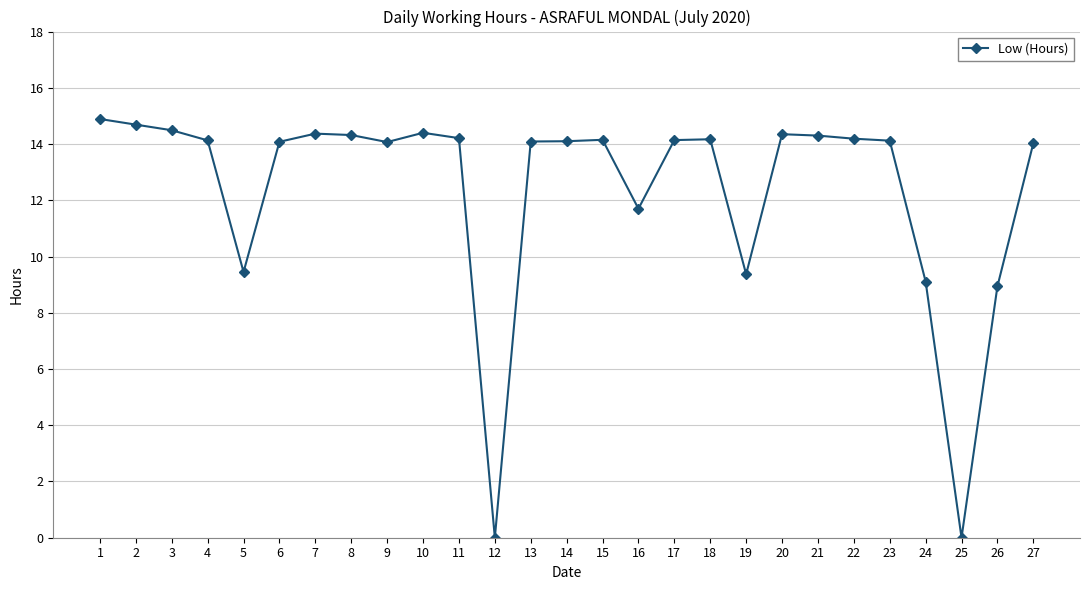

What is the greatest value displayed?

14.9